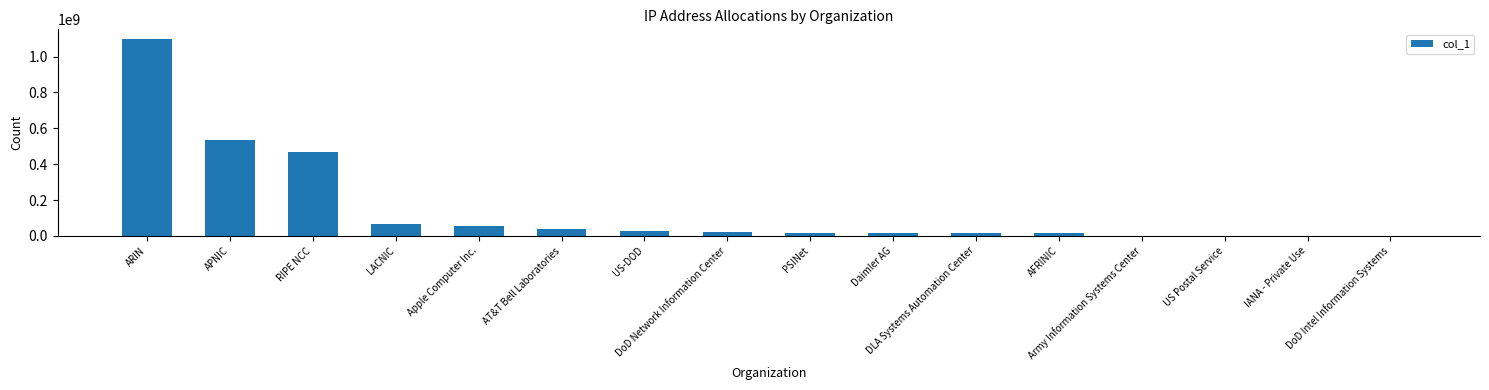

What is the average value?

148294639